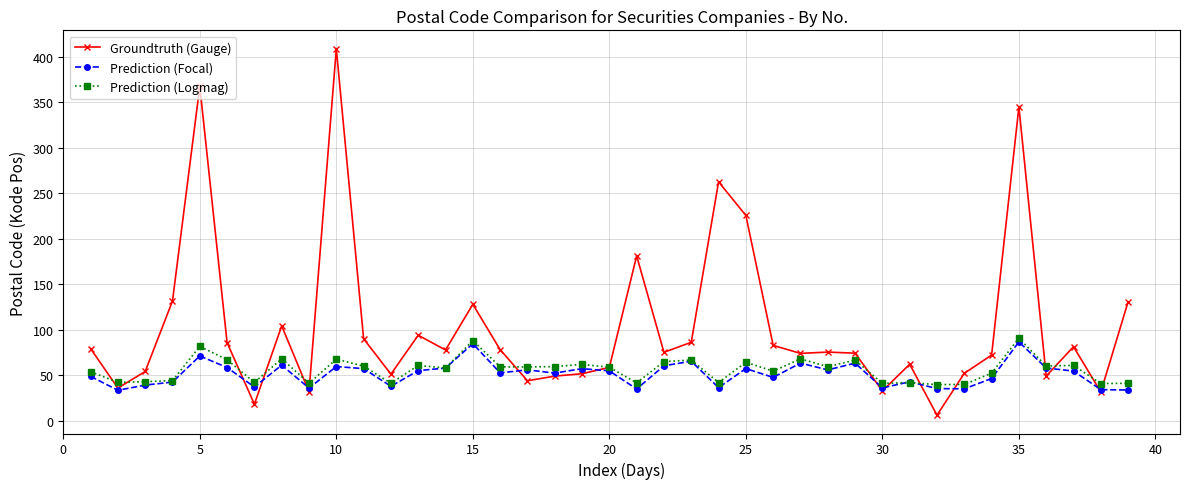

After their last crossing, which series has the higher values: Prediction (Focal) or Prediction (Logmag)?

Prediction (Logmag)